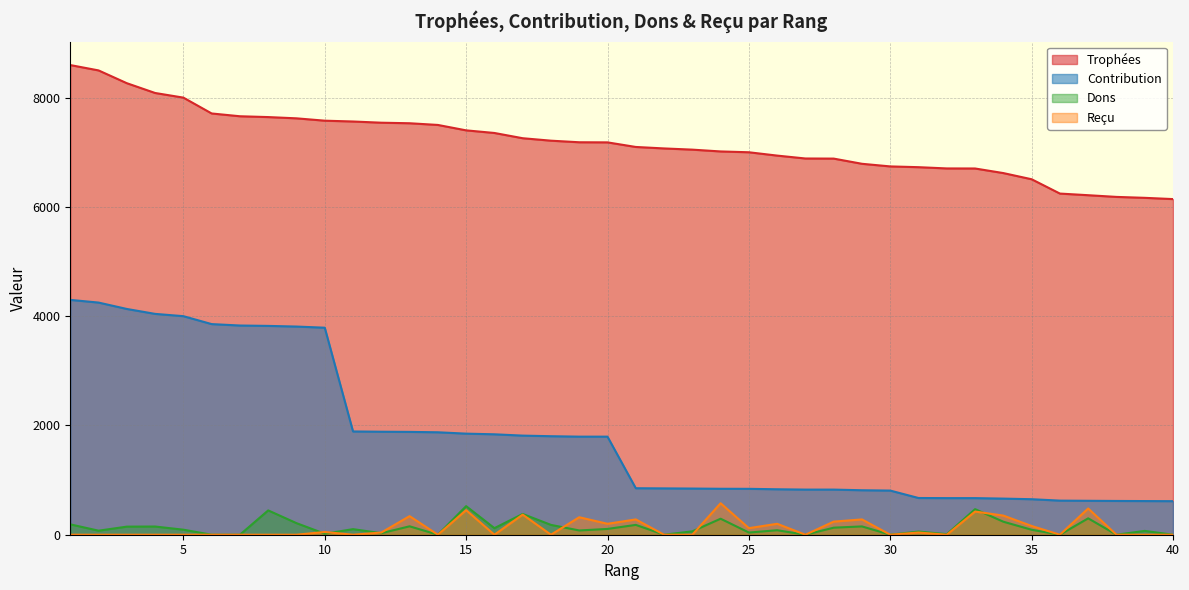

How many data points in Contribution are less than 1795?

20